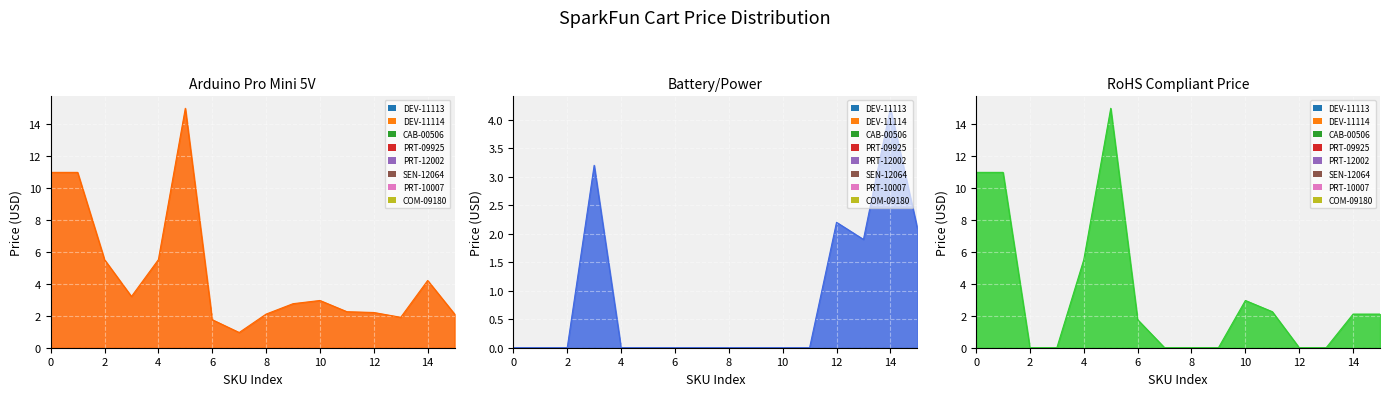

Reading left to right, transcribe all the data shown in this chart.

Arduino Pro Mini 5V: 10.9	10.9	5.5	3.2	5.5	14.9	1.8	0.9	2.1	2.8	3.0	2.2	2.2	1.9	4.2	2.1
Battery/Power: 0.0	0.0	0.0	3.2	0.0	0.0	0.0	0.0	0.0	0.0	0.0	0.0	2.2	1.9	4.2	2.1
RoHS Compliant Price: 10.9	10.9	0.0	0.0	5.5	14.9	1.8	0.0	0.0	0.0	3.0	2.2	0.0	0.0	2.1	2.1